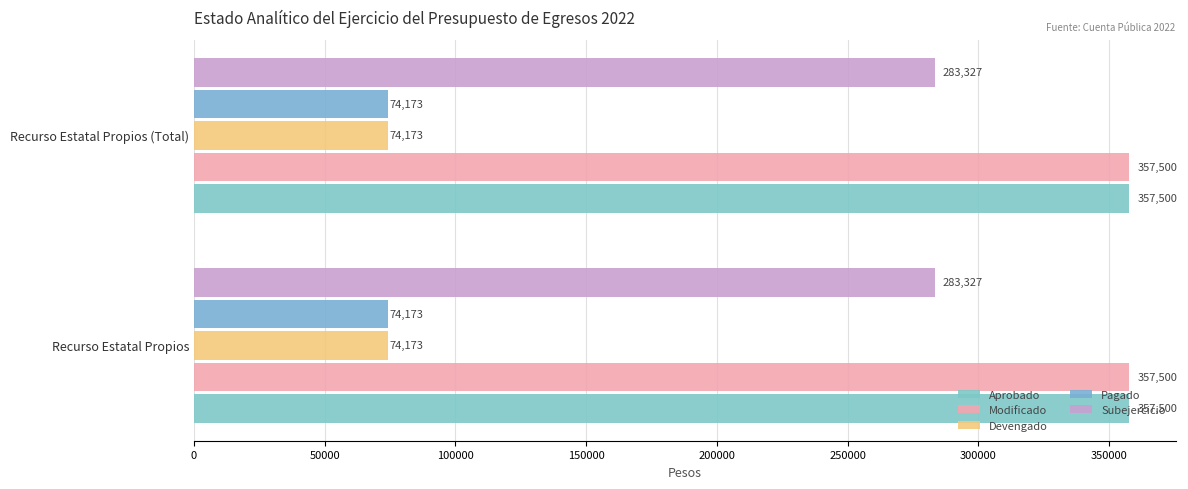

What is the sum of all Devengado values?

148346